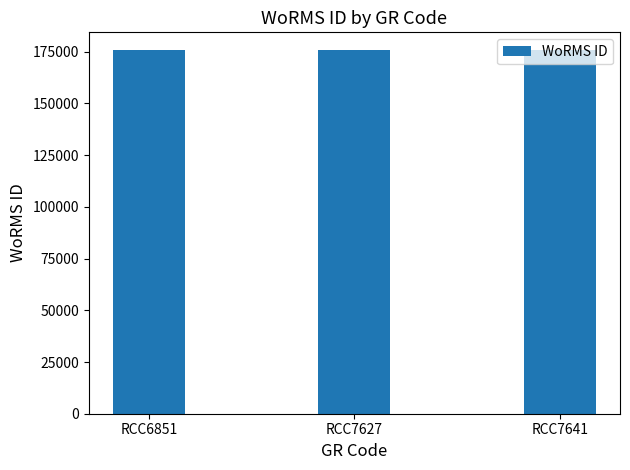

What is the change in value from RCC6851 to RCC7627?

+2